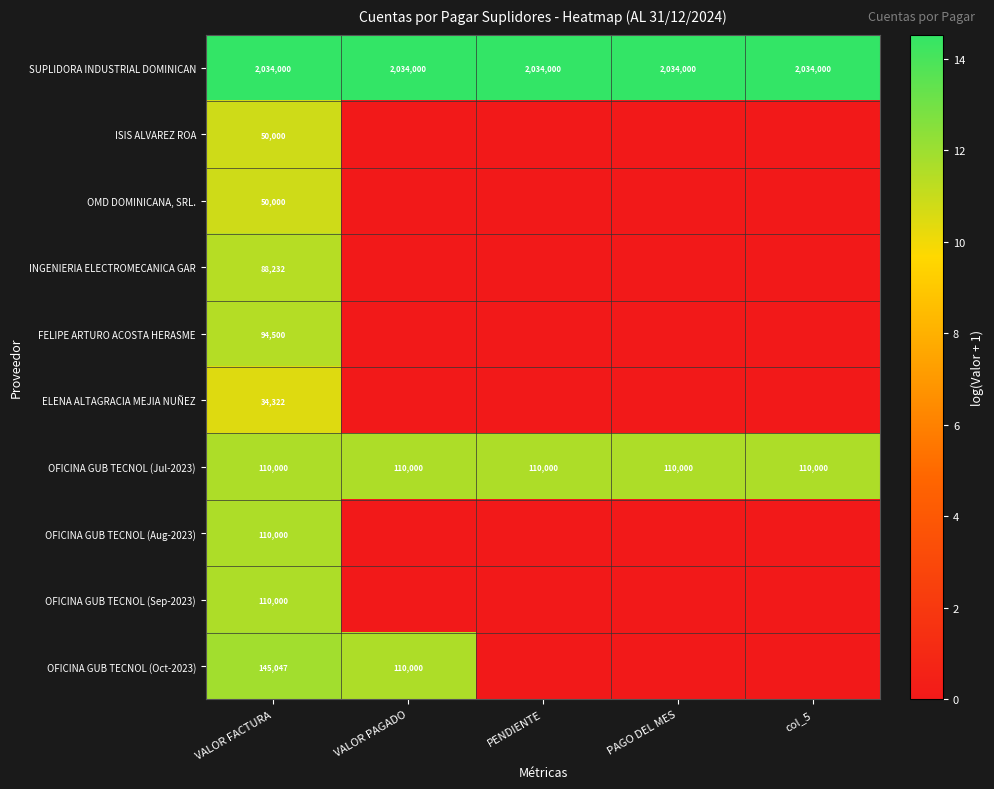

What is the total value across all series at VALOR FACTURA?

2826101